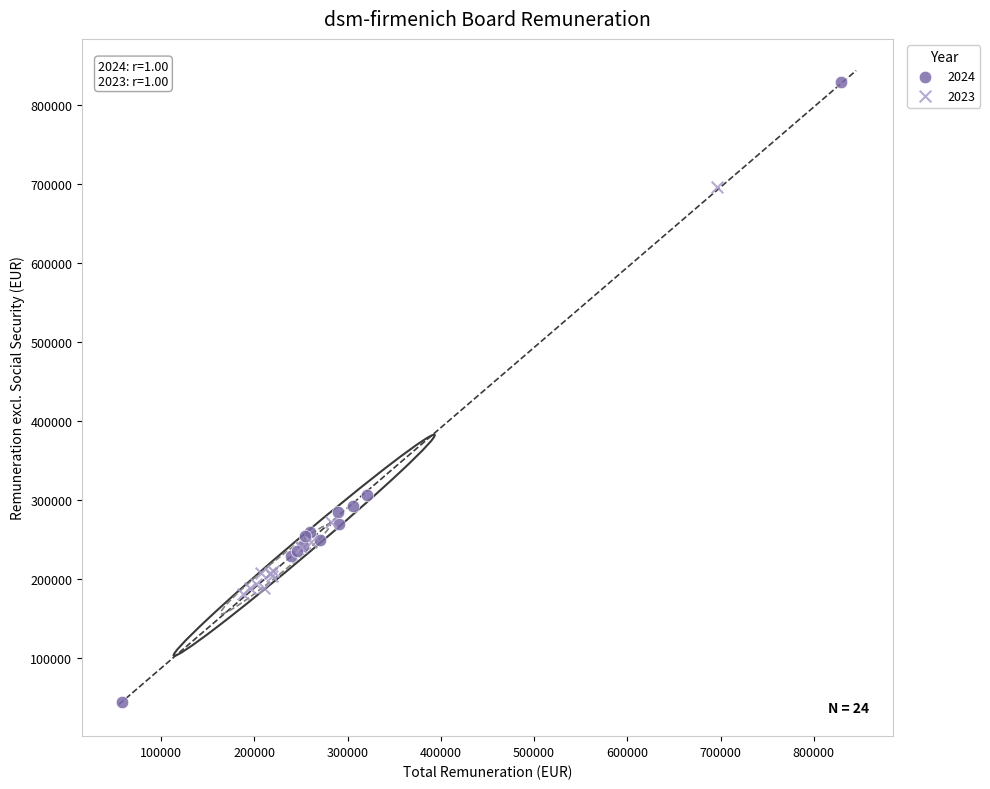

Which series has the largest Y range (max minus min)?

2024